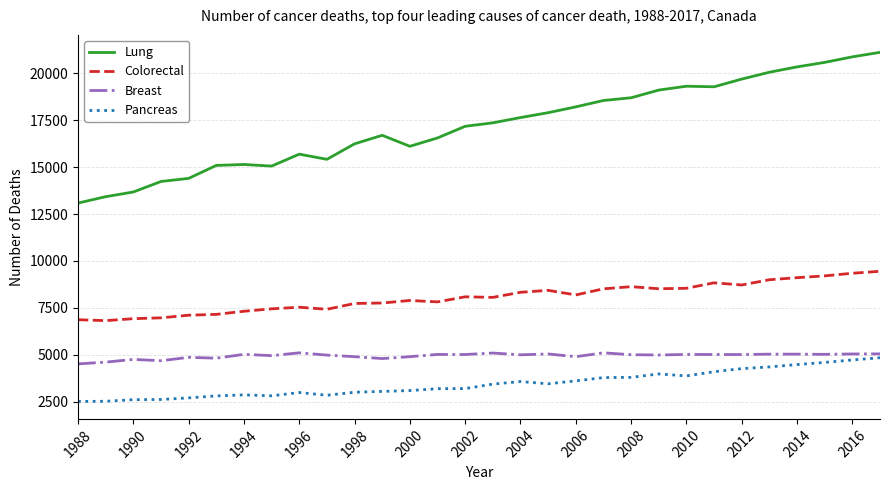

What is the highest value of the Breast series?

5105